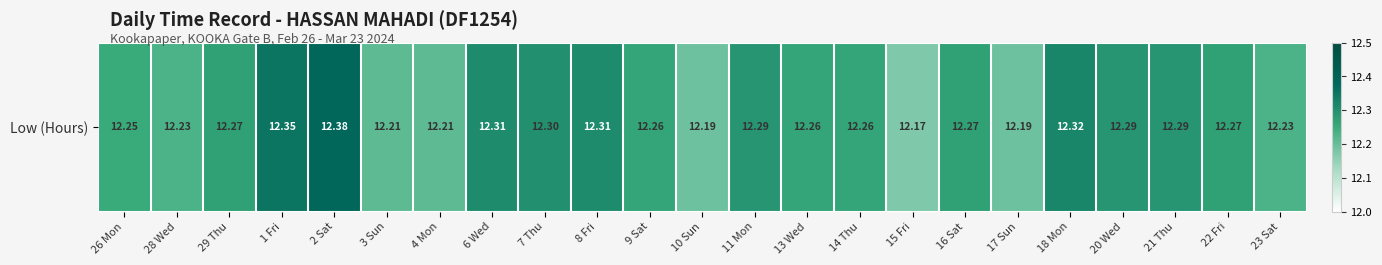

At which category does the chart reach its peak across all series?

2 Sat